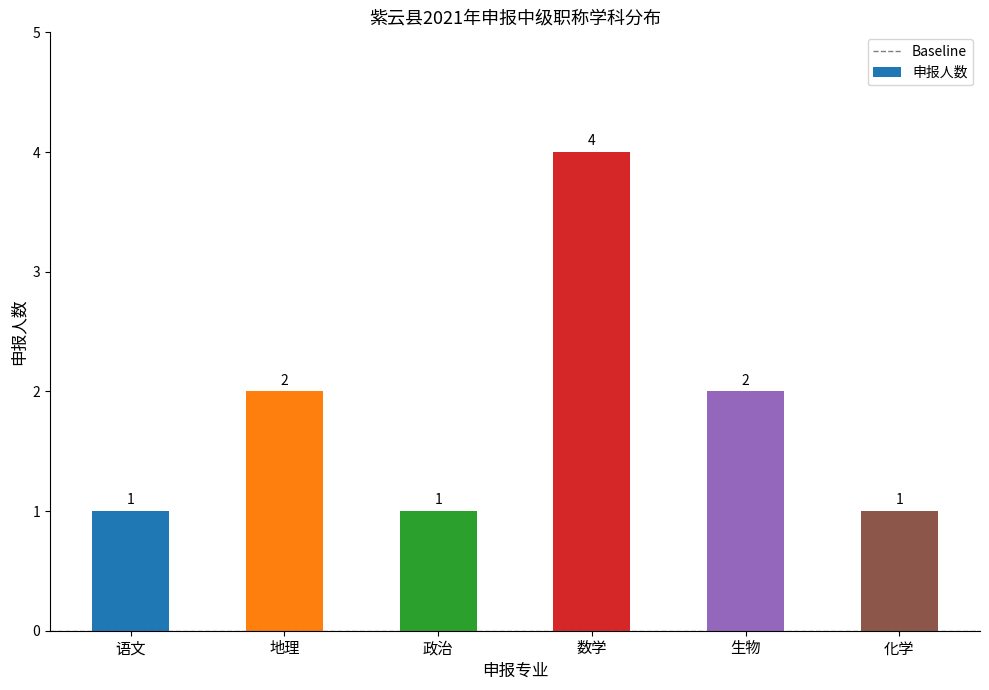

What is the smallest value displayed?

1